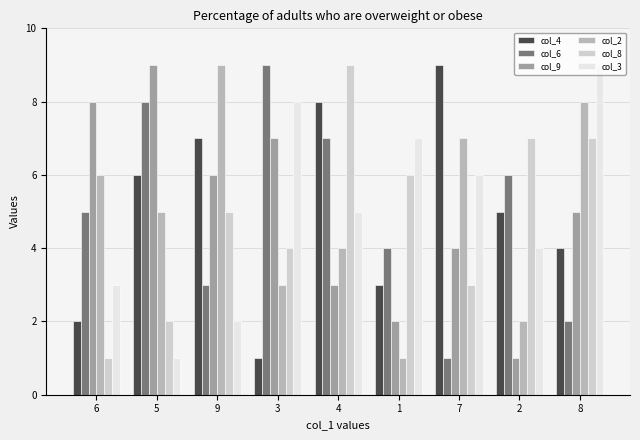

Between 6 and 1, which series saw the biggest shift?

col_9